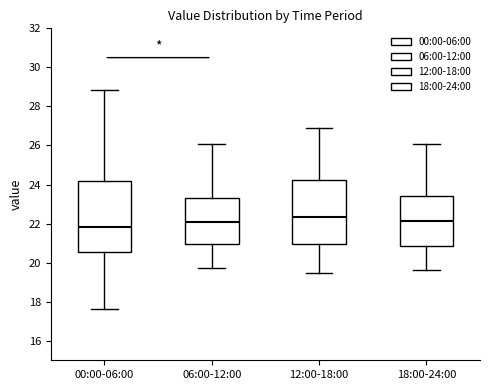

Where is the lower edge of the box for 18:00-24:00 on the y-axis? The values are not printed on the chart, so give them approximately, as read against the axis.

20.8